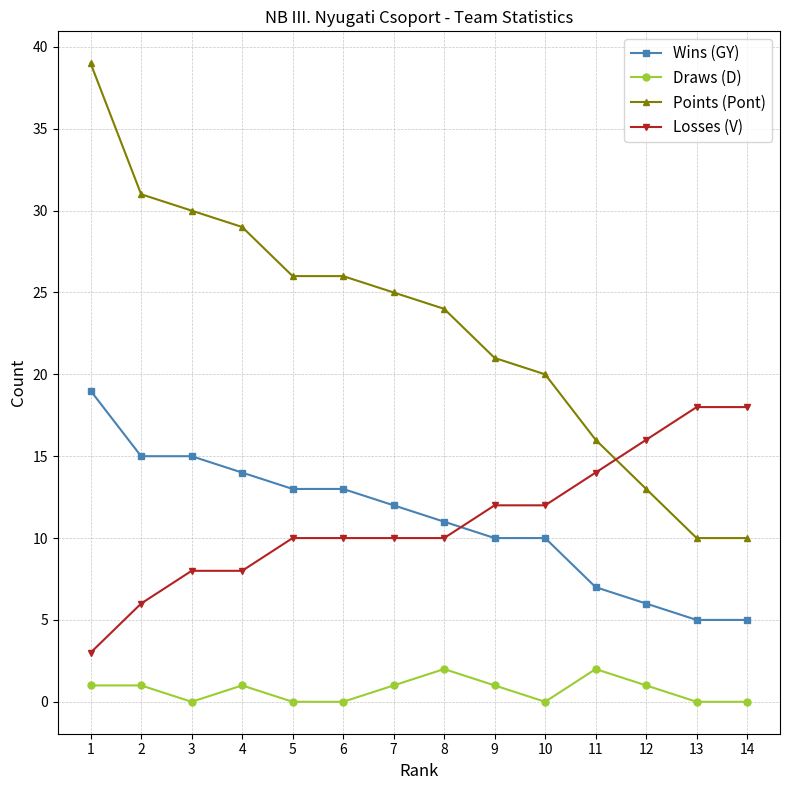

The Wins (GY) series shows 2 at 7. True or false?

False